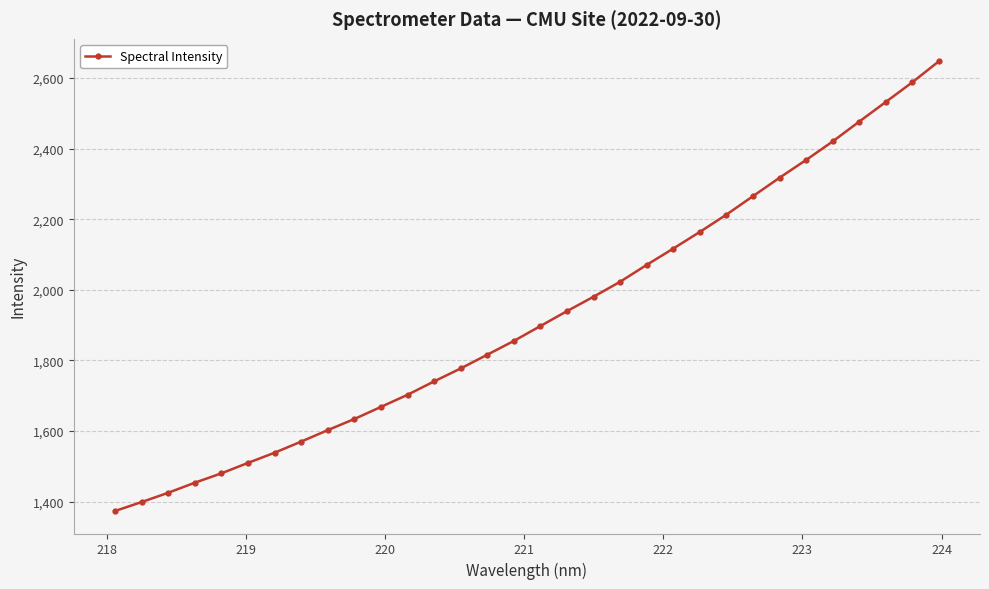

How many data points are above 1897?

16